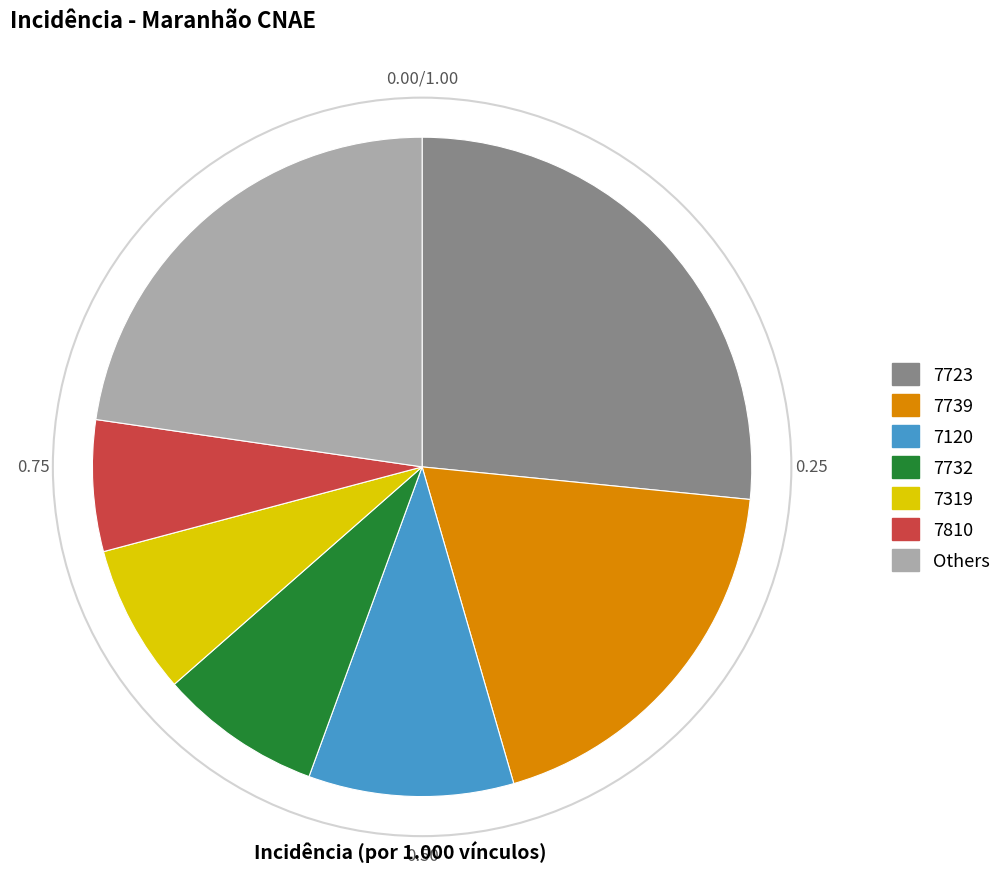

Is there any slice that represents more than half of the pie?

No